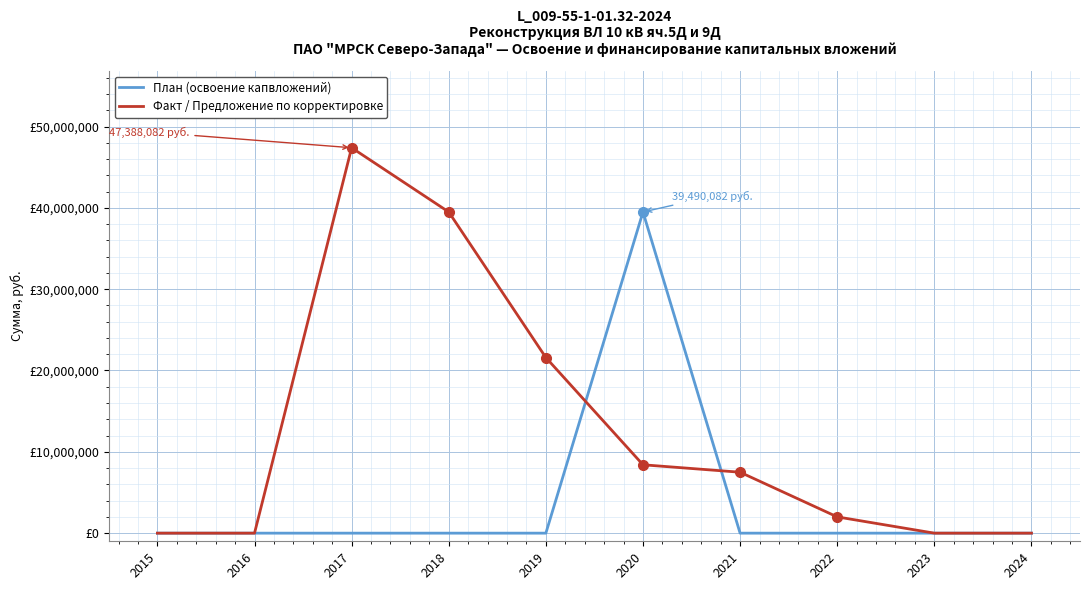

At how many categories does at least one series exceed 17108097?

4